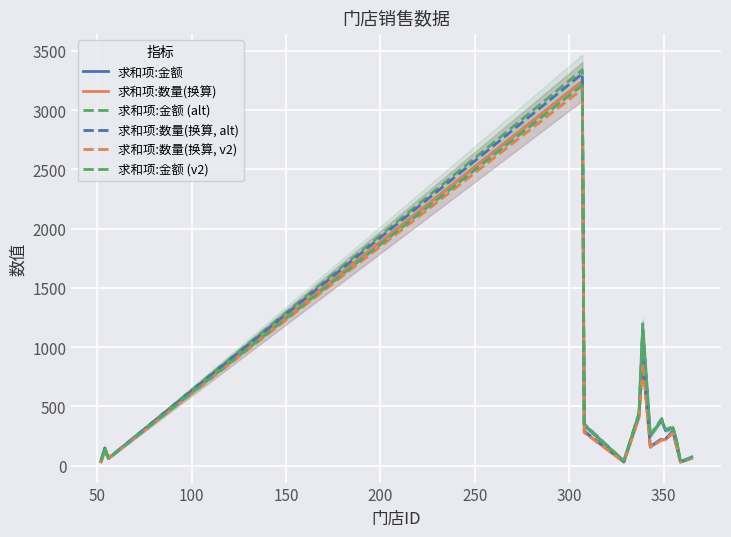

Count the number of categories in the chart.

15